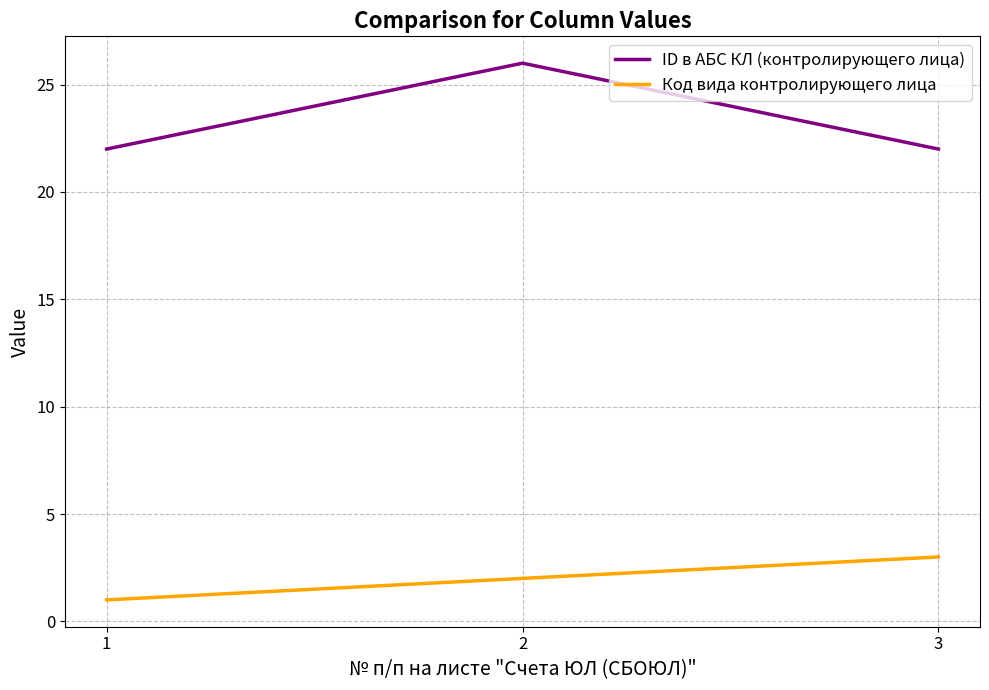

The value of Код вида контролирующего лица at 1 is 1. True or false?

True